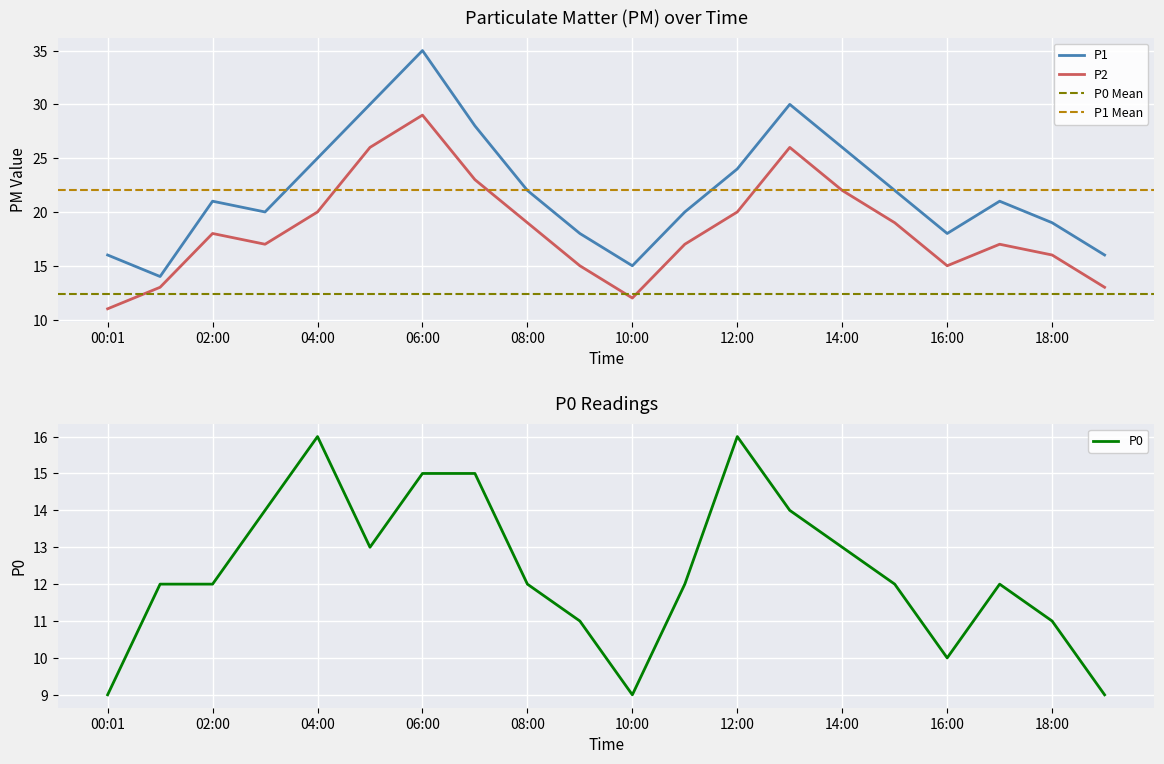

Reading left to right, extract all data points from this chart.

P1: 16	14	21	20	25	30	35	28	22	18	15	20	24	30	26	22	18	21	19	16
P2: 11	13	18	17	20	26	29	23	19	15	12	17	20	26	22	19	15	17	16	13
P0: 9	12	12	14	16	13	15	15	12	11	9	12	16	14	13	12	10	12	11	9